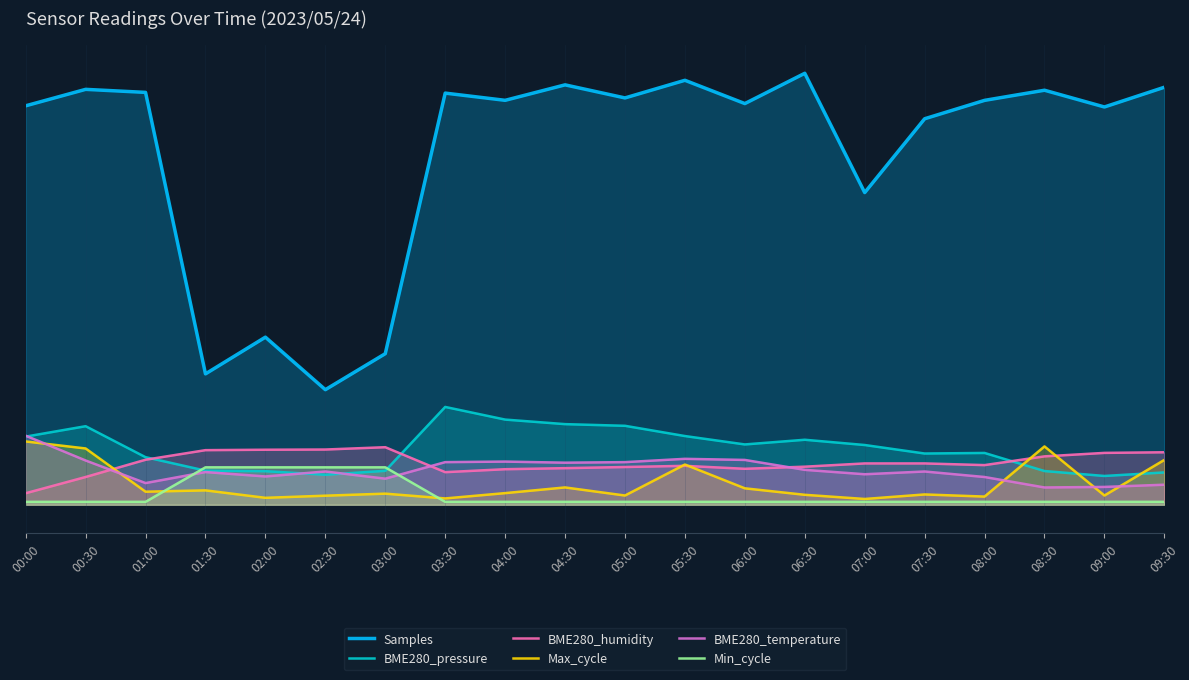

Reading left to right, what are all the values shown in this chart?

Samples: 00:00=69.3	00:30=72.2	01:00=71.7	01:30=22.7	02:00=29.1	02:30=20.0	03:00=26.3	03:30=71.6	04:00=70.3	04:30=73.0	05:00=70.7	05:30=73.8	06:00=69.7	06:30=75.0	07:00=54.3	07:30=67.1	08:00=70.3	08:30=72.1	09:00=69.1	09:30=72.6
BME280_pressure: 00:00=11.8	00:30=13.7	01:00=8.3	01:30=5.9	02:00=5.8	02:30=5.2	03:00=5.9	03:30=17.0	04:00=14.8	04:30=14.0	05:00=13.7	05:30=11.9	06:00=10.5	06:30=11.3	07:00=10.4	07:30=8.9	08:00=9.0	08:30=5.9	09:00=5.0	09:30=5.6
BME280_humidity: 00:00=2.0	00:30=4.8	01:00=7.8	01:30=9.5	02:00=9.6	02:30=9.6	03:00=10.0	03:30=5.7	04:00=6.2	04:30=6.4	05:00=6.6	05:30=6.8	06:00=6.2	06:30=6.6	07:00=7.2	07:30=7.2	08:00=6.9	08:30=8.4	09:00=9.0	09:30=9.1
Max_cycle: 00:00=11.0	00:30=9.8	01:00=2.3	01:30=2.5	02:00=1.2	02:30=1.6	03:00=1.9	03:30=1.1	04:00=2.0	04:30=3.0	05:00=1.6	05:30=7.0	06:00=2.9	06:30=1.7	07:00=1.0	07:30=1.8	08:00=1.4	08:30=10.1	09:00=1.6	09:30=7.8
BME280_temperature: 00:00=12.0	00:30=7.7	01:00=3.8	01:30=5.7	02:00=4.9	02:30=5.8	03:00=4.5	03:30=7.4	04:00=7.5	04:30=7.3	05:00=7.4	05:30=8.0	06:00=7.8	06:30=6.1	07:00=5.3	07:30=5.8	08:00=4.8	08:30=3.0	09:00=3.1	09:30=3.5
Min_cycle: 00:00=0.5	00:30=0.5	01:00=0.5	01:30=6.5	02:00=6.5	02:30=6.5	03:00=6.5	03:30=0.5	04:00=0.5	04:30=0.5	05:00=0.5	05:30=0.5	06:00=0.5	06:30=0.5	07:00=0.5	07:30=0.5	08:00=0.5	08:30=0.5	09:00=0.5	09:30=0.5